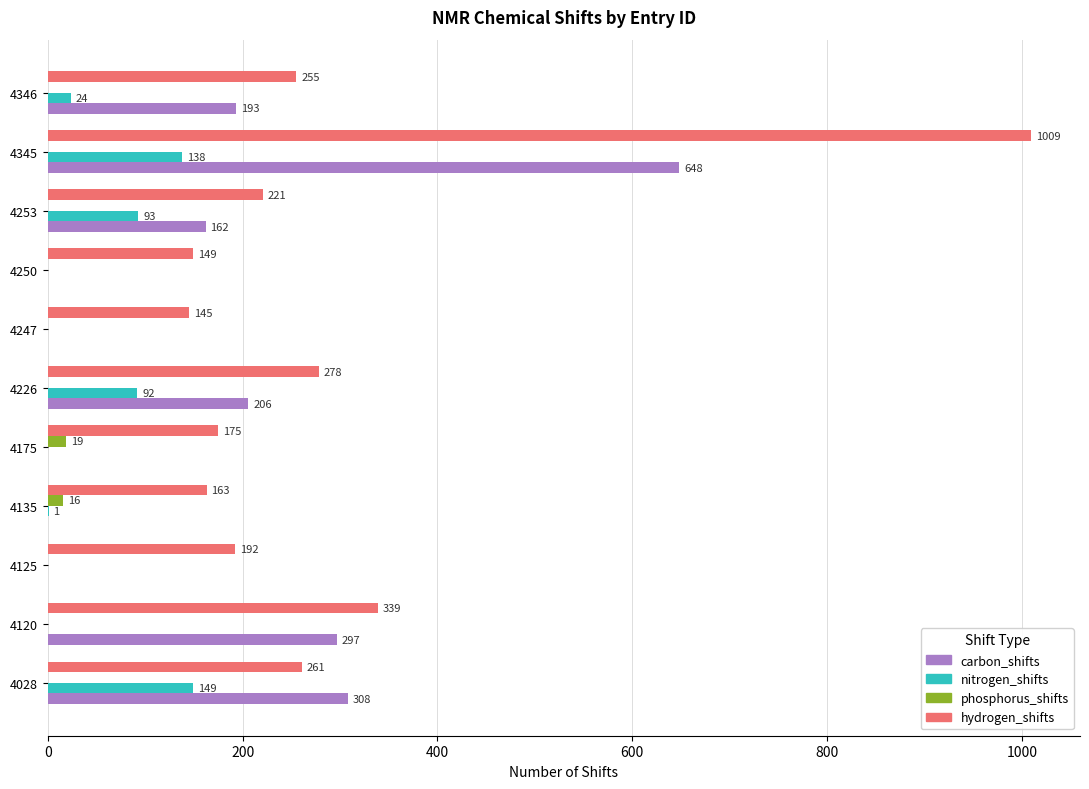

How many values in phosphorus_shifts are above zero?

2